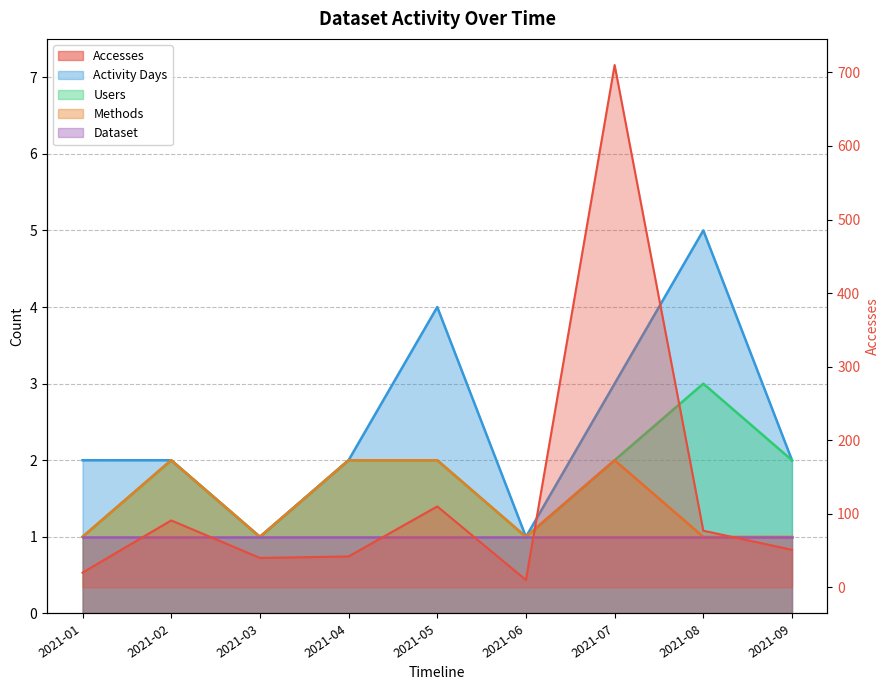

What is the sum of the Methods values at 2021-04 and 2021-01?

3